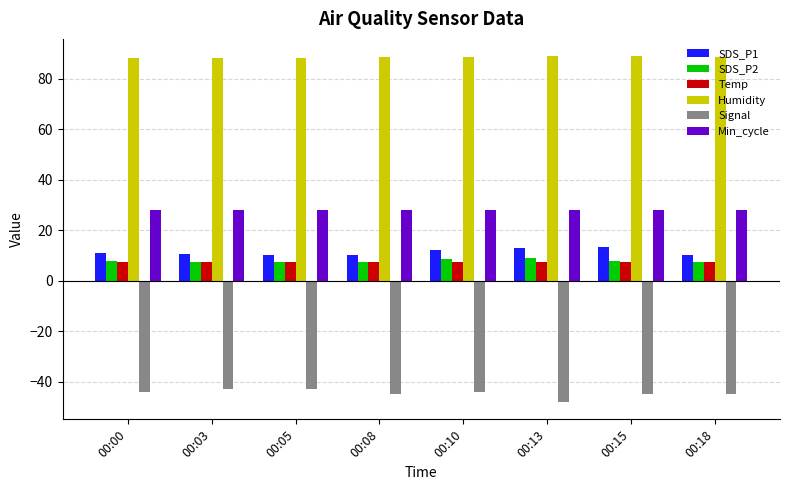

The value of Humidity at 00:13 is 43.2. True or false?

False